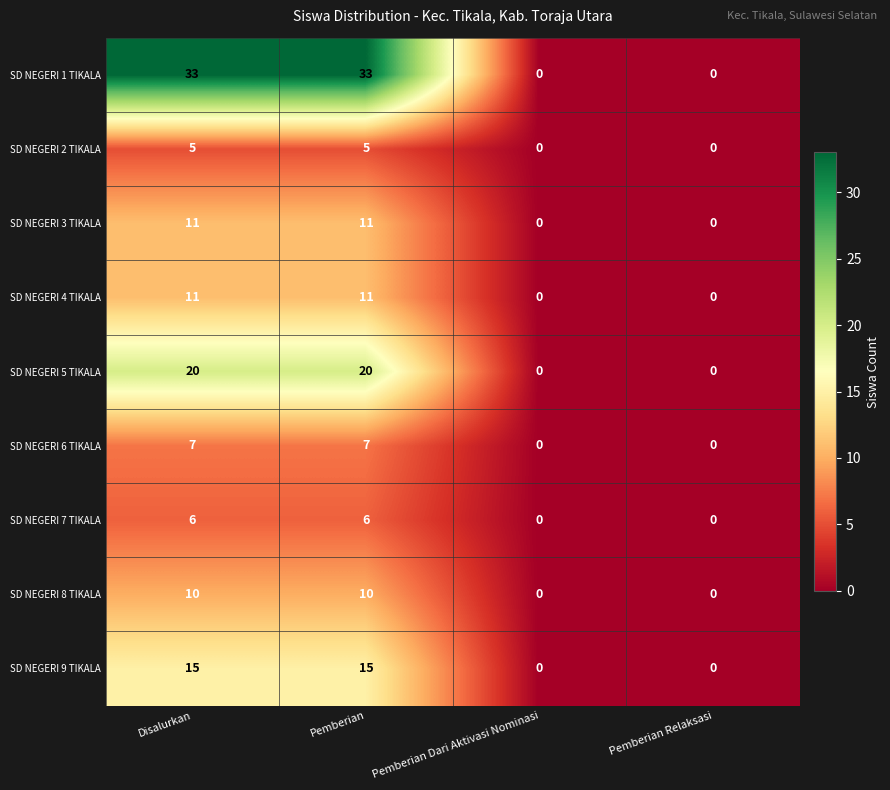

What is the difference between the maximum and minimum values in the SD NEGERI 2 TIKALA series?

5